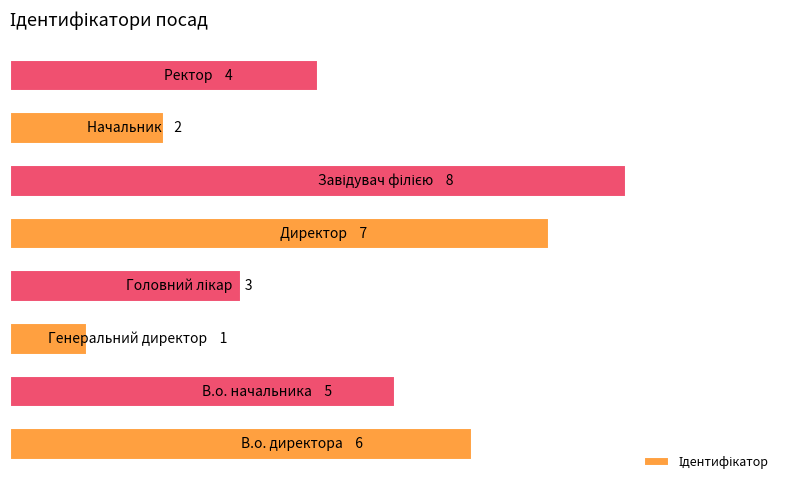

What is the minimum value shown in the chart?

1